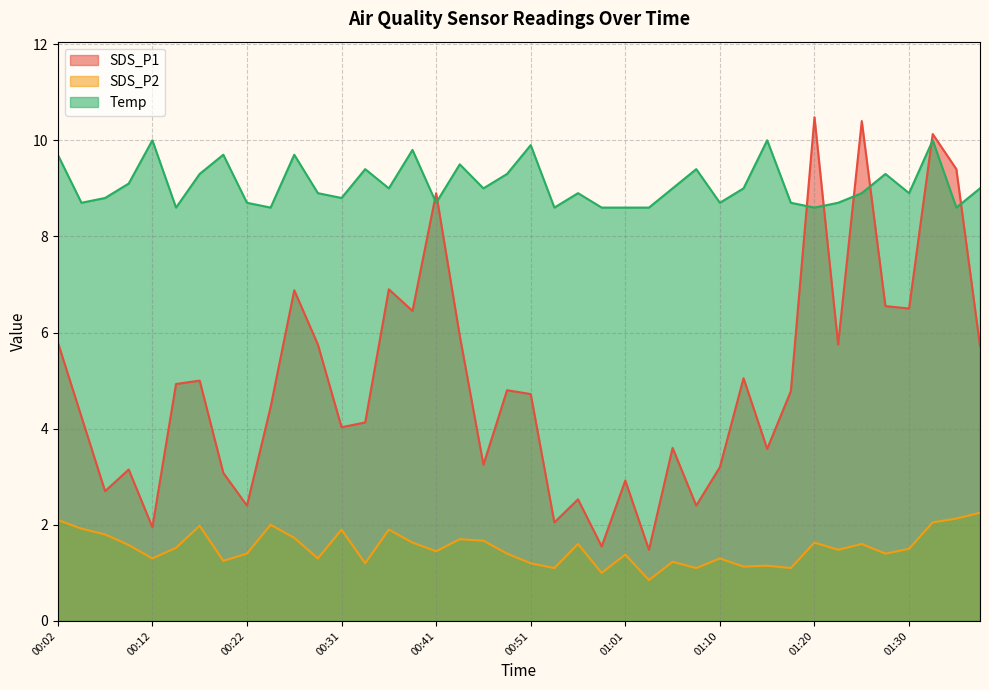

Which series has the largest total across all categories?

Temp